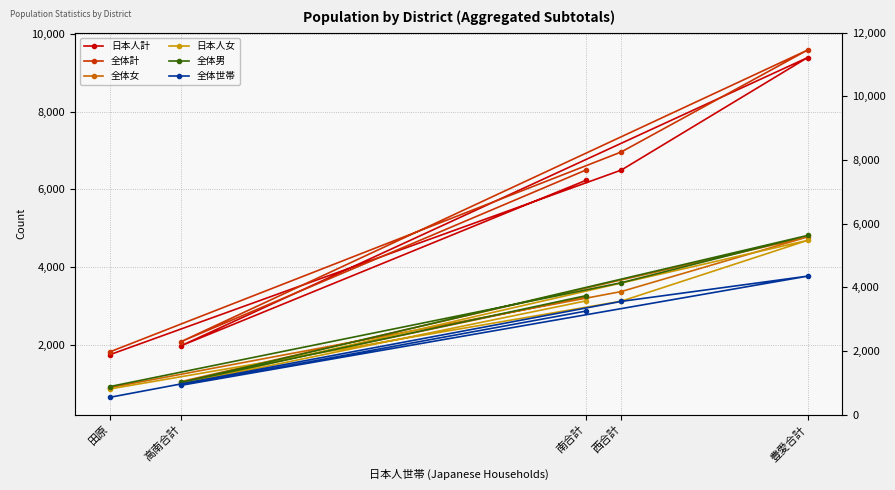

What is the difference between the second highest and second lowest values in the 日本人女 series?

2134